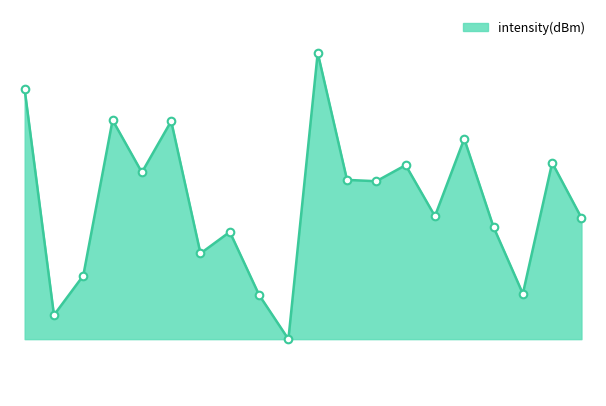

Does the chart have visible grid lines?

No